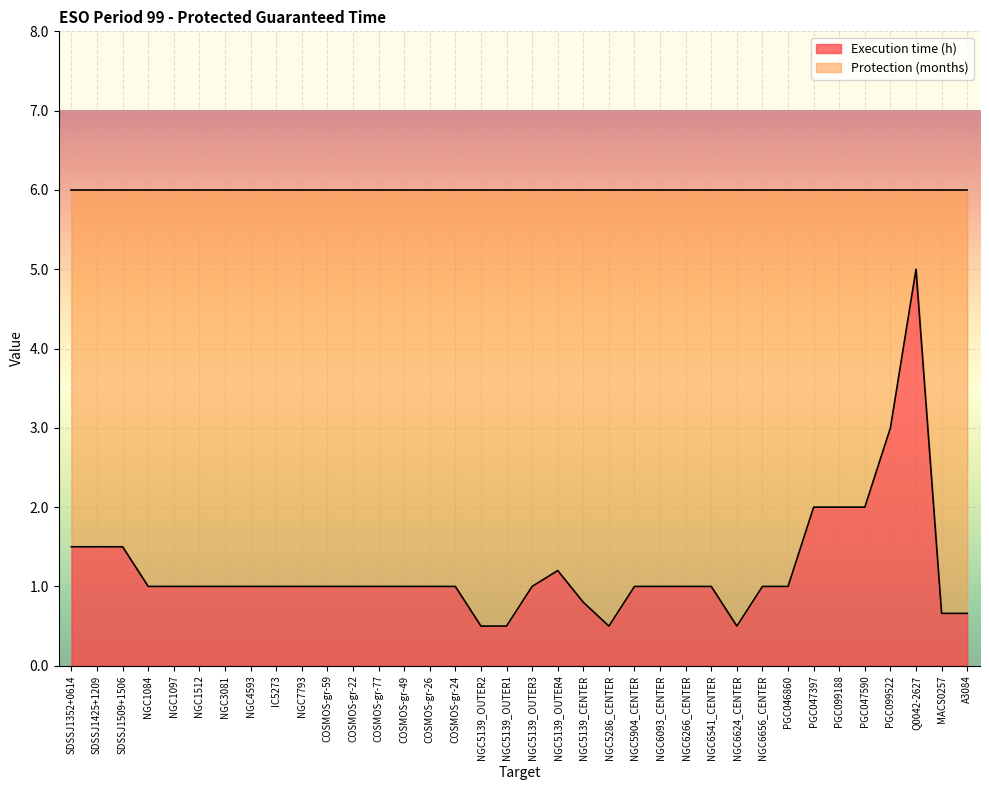

At which category does the data reach its first local valley?

NGC5286_CENTER